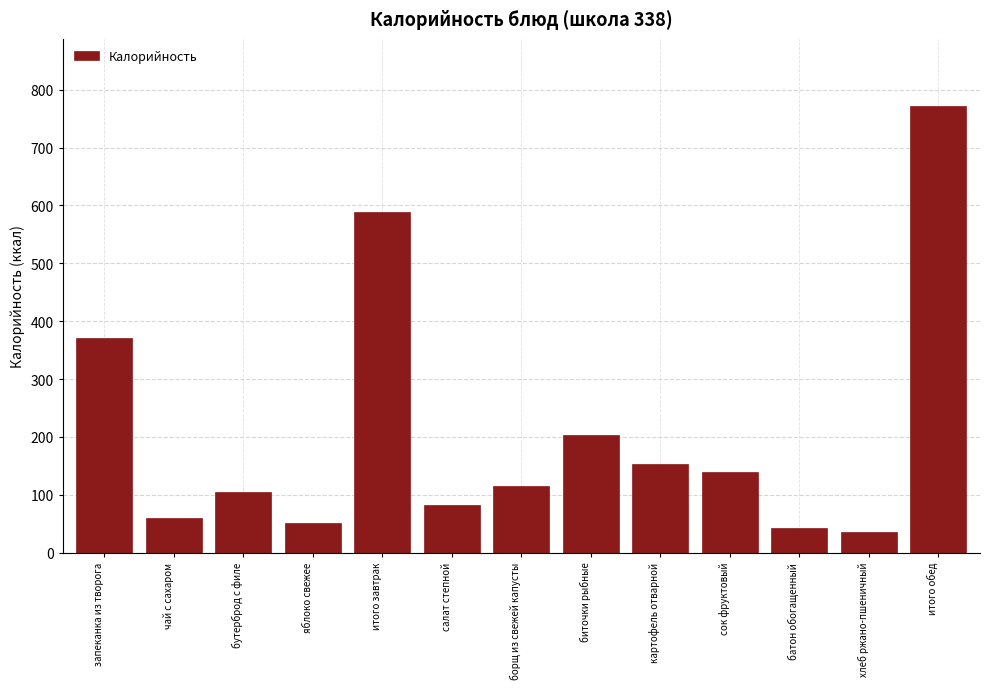

Reading left to right, list all the values displayed in this chart.

371	60	105	52	588	82	115	203	153	140	43	36	772